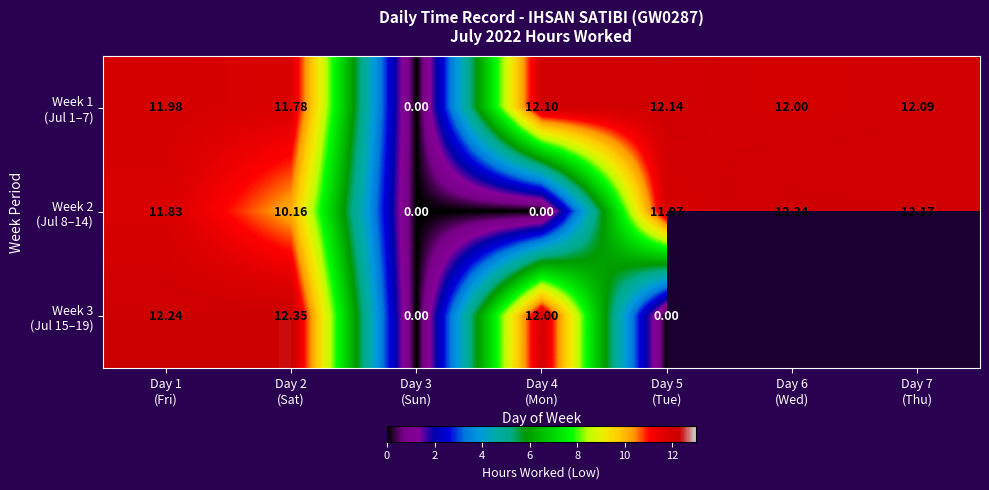

How many values in the Week 2 (Jul 8–14) series are below 11?

3